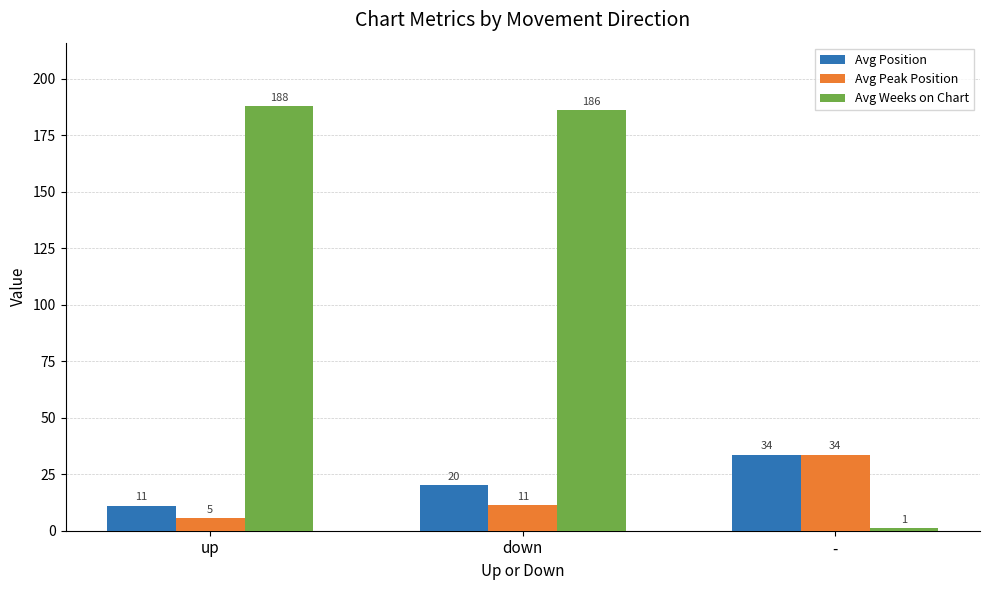

Which series has the largest total across all categories?

Avg Weeks on Chart